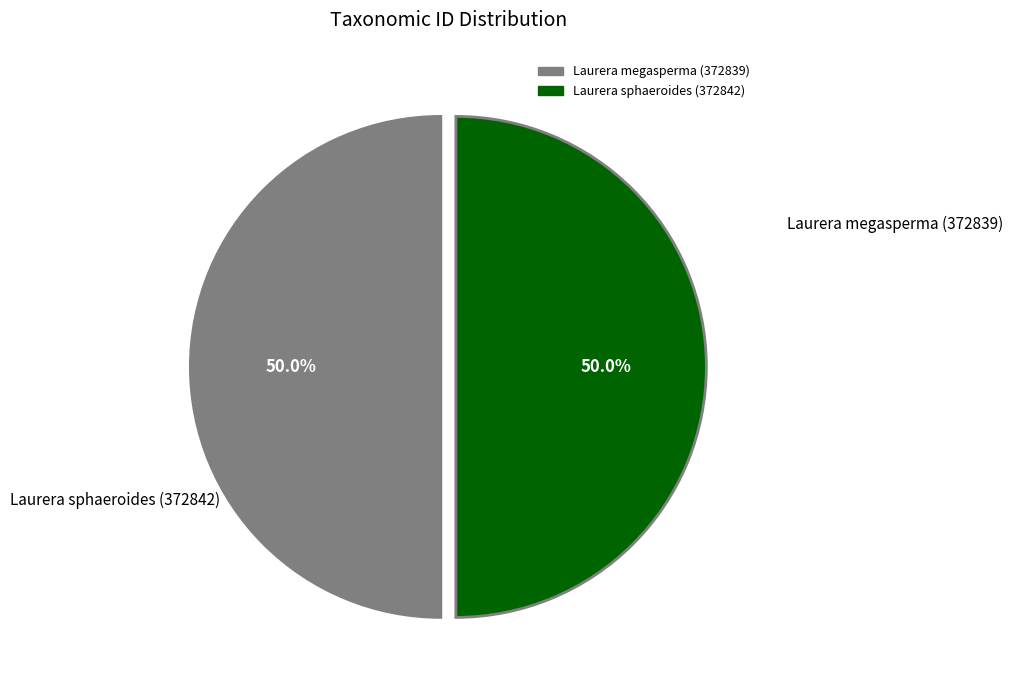

Combined, do Laurera megasperma (372839) and Laurera sphaeroides (372842) account for over 50%?

Yes